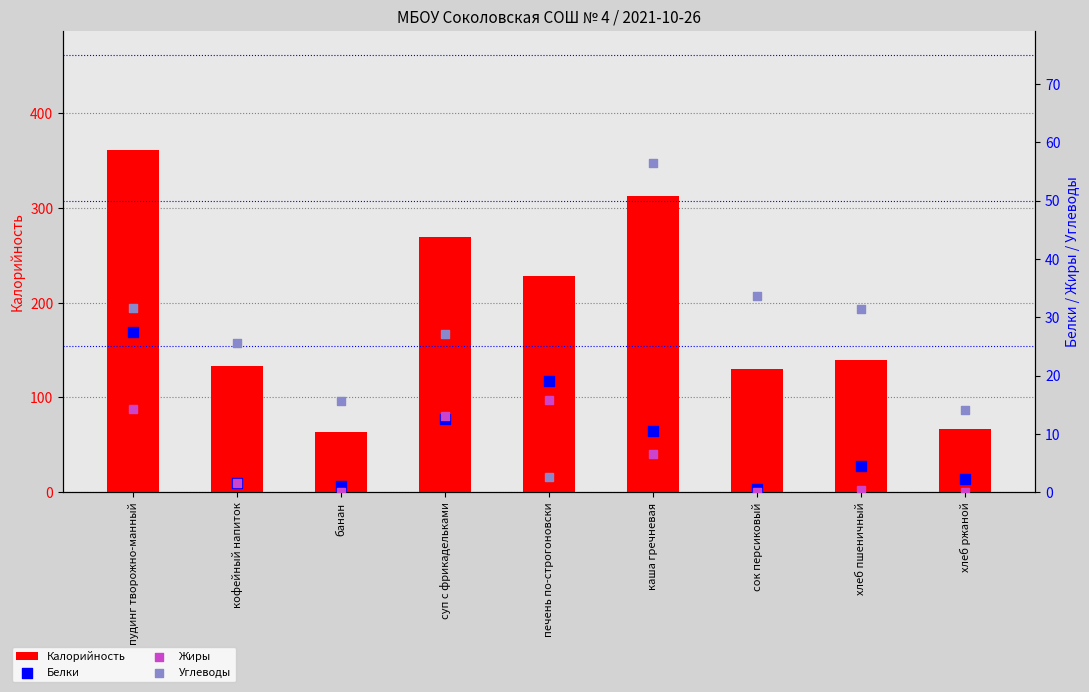

What is the total value across all series at хлеб ржаной?

82.8